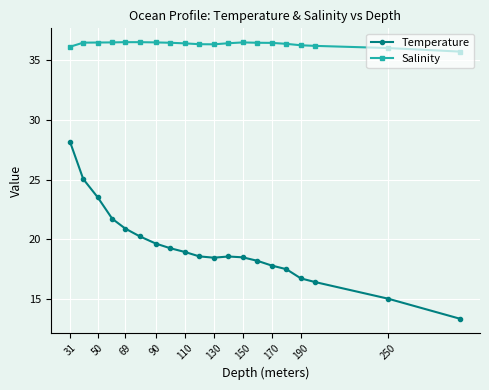

What are all the series names shown in the legend?

Temperature, Salinity